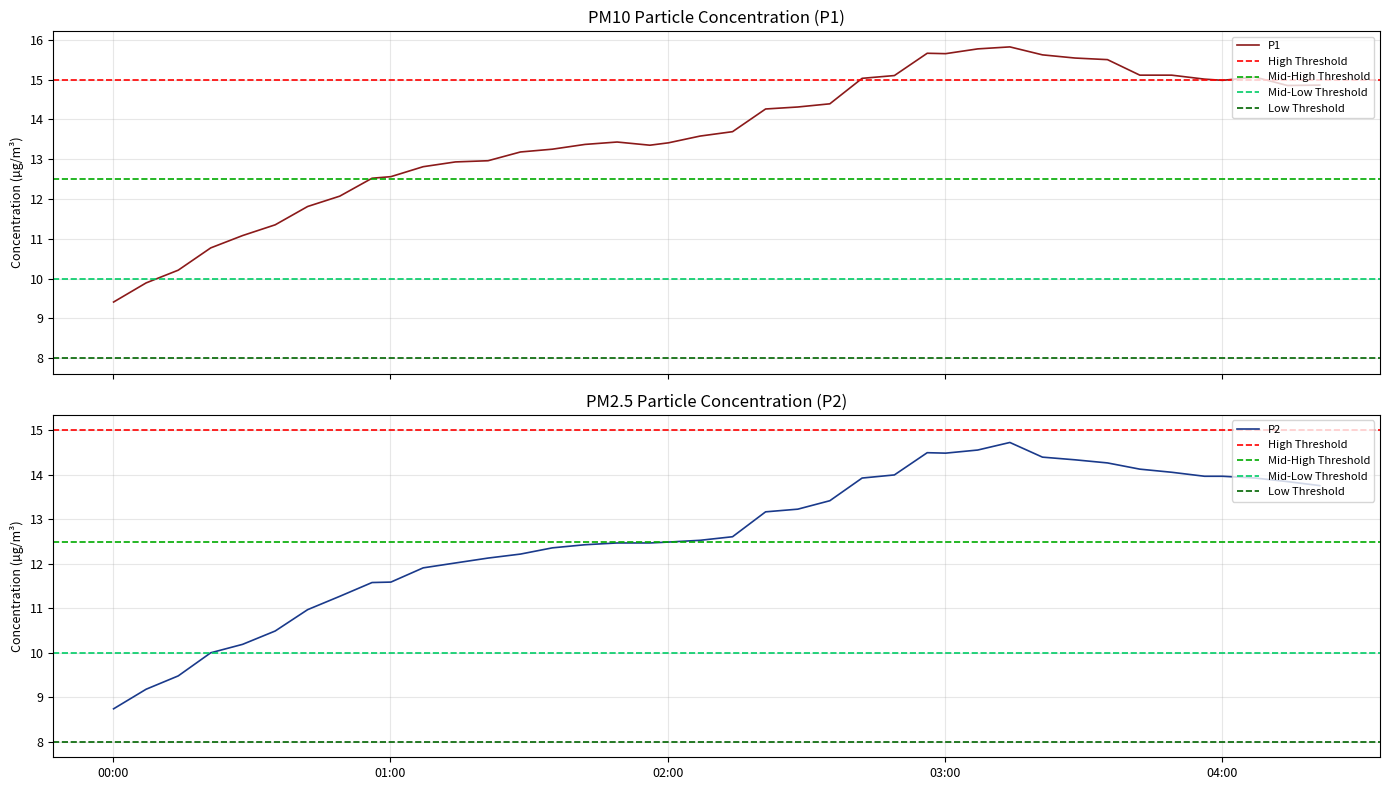

What is the highest value of the P1 series?

15.8